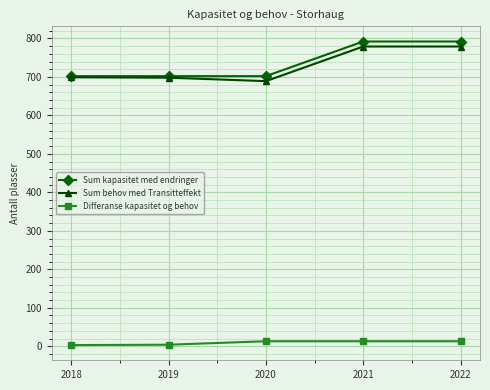

At 2022, list the series in order from largest to smallest.

Sum kapasitet med endringer, Sum behov med Transitteffekt, Differanse kapasitet og behov